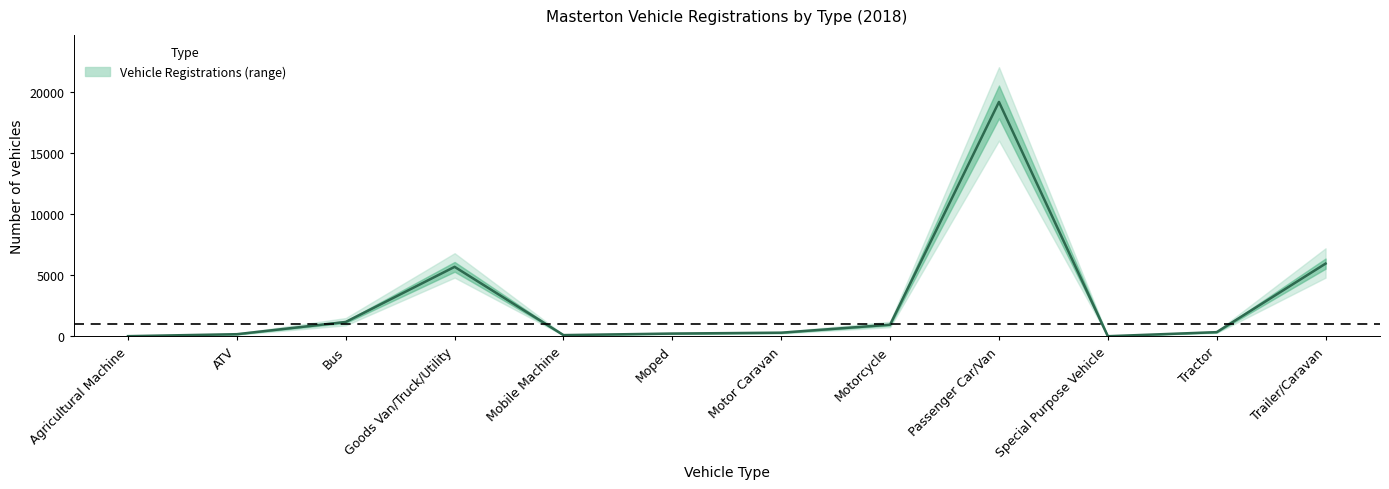

Rank the categories by value from lowest to highest.

Special Purpose Vehicle, Agricultural Machine, Mobile Machine, ATV, Moped, Motor Caravan, Tractor, Motorcycle, Bus, Goods Van/Truck/Utility, Trailer/Caravan, Passenger Car/Van